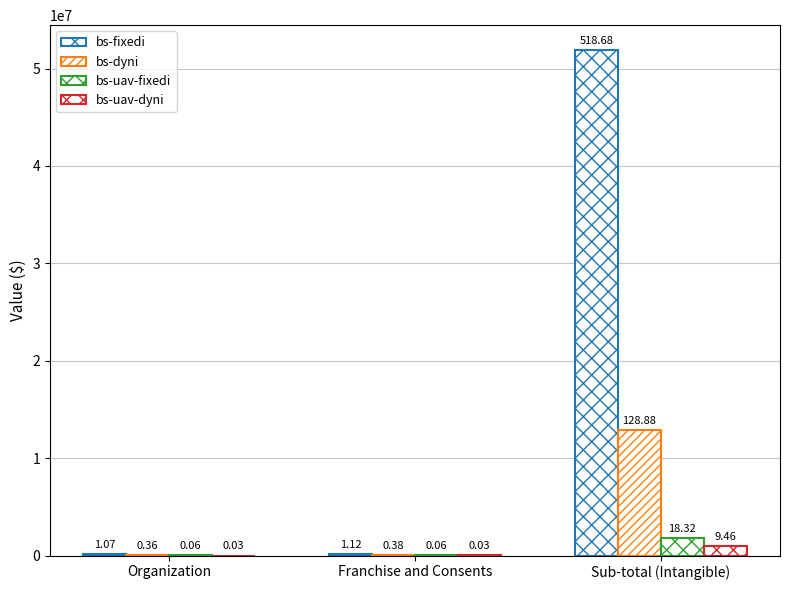

List the labels in order of bs-uav-dyni value, smallest first.

Organization, Franchise and Consents, Sub-total (Intangible)